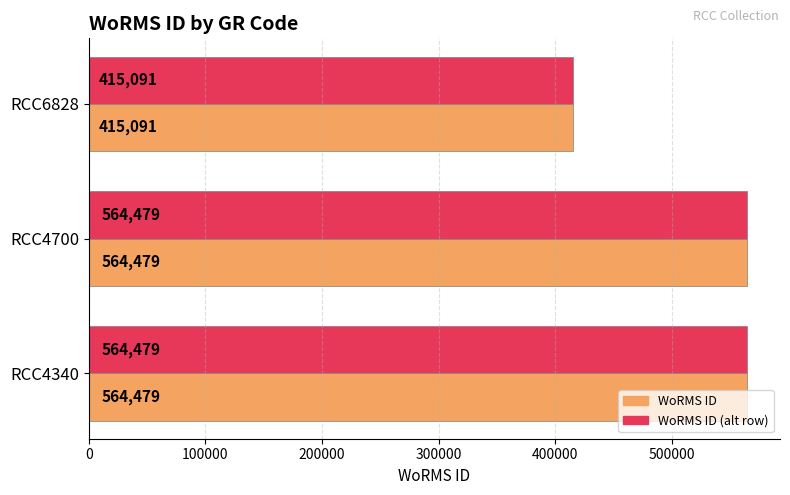

How many data points does each series have?

3